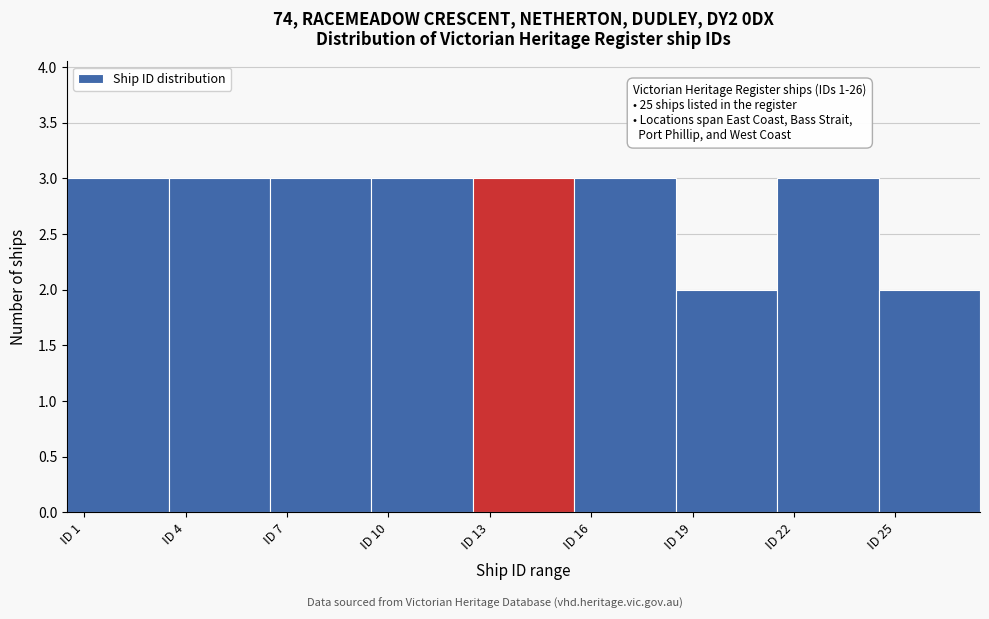

Reading left to right, transcribe all the data shown in this chart.

3	3	3	3	3	3	2	3	2